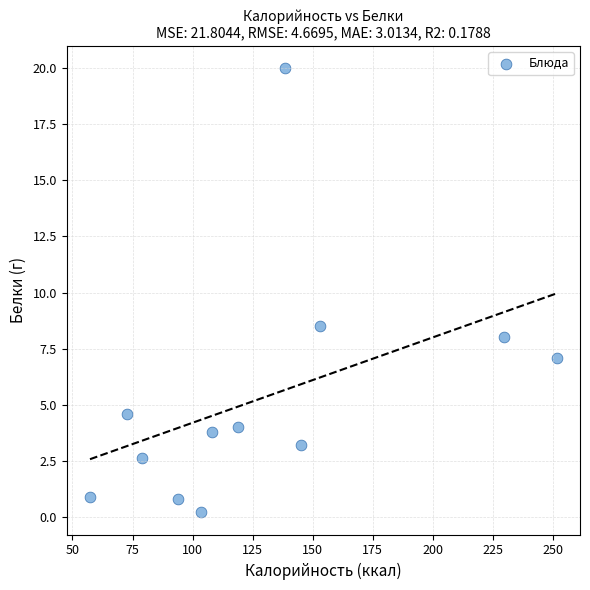

What Y value in the scatter plot is closest to 10?

8.5